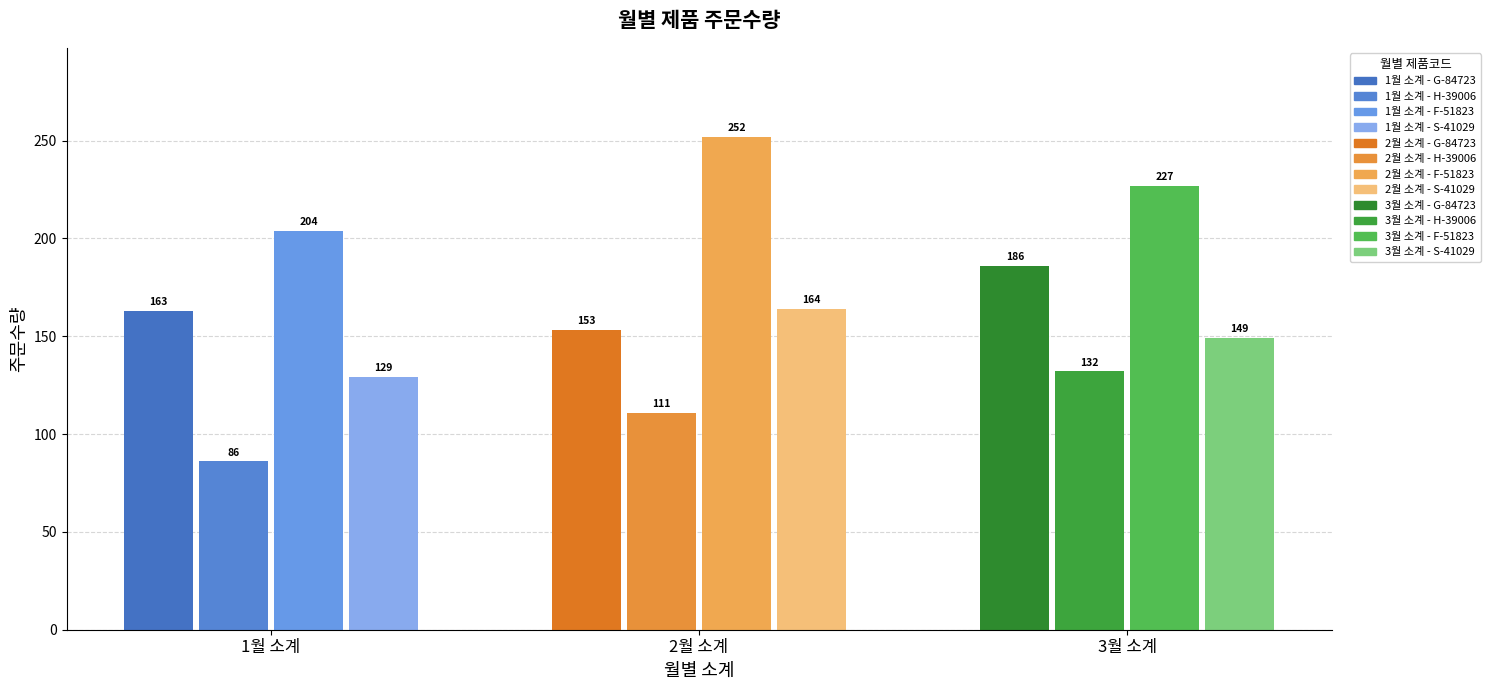

Is it true that G-84723 equals 96 at 1월 소계?

False